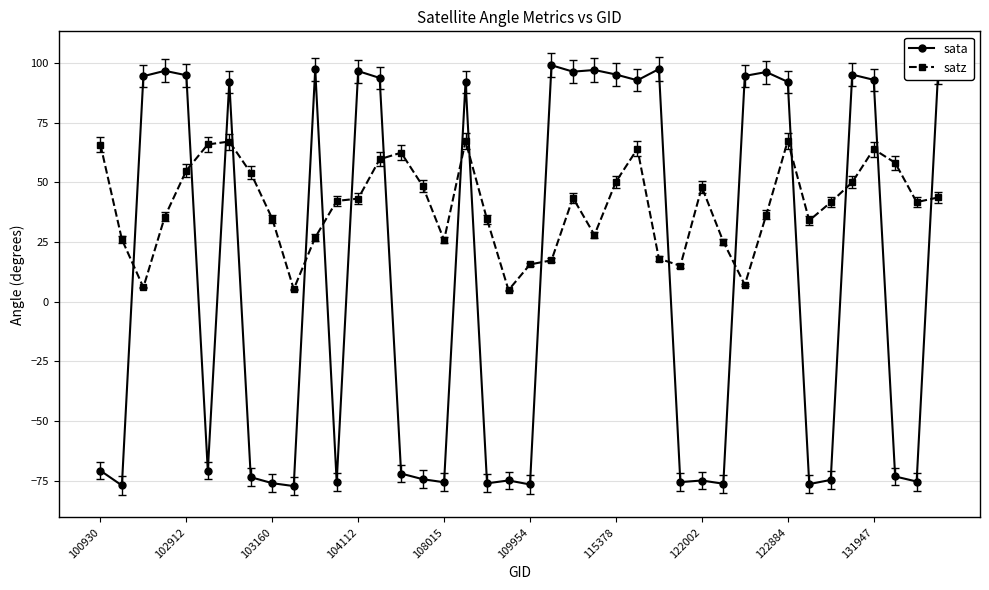

Does the chart have visible grid lines?

Yes